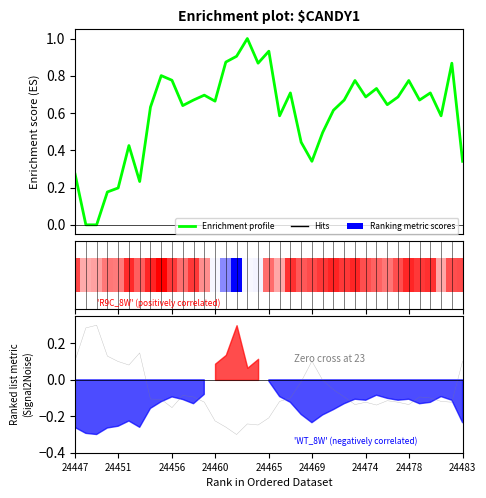

What is the sum of all values?

22.1